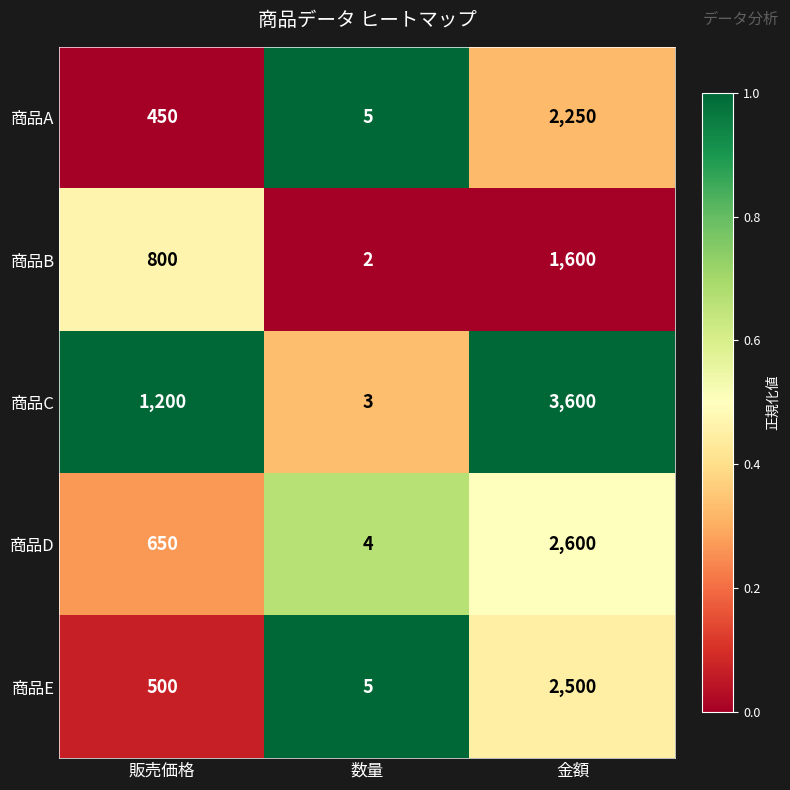

Reading right to left, transcribe all the data shown in this chart.

商品A: 2250	5	450
商品B: 1600	2	800
商品C: 3600	3	1200
商品D: 2600	4	650
商品E: 2500	5	500